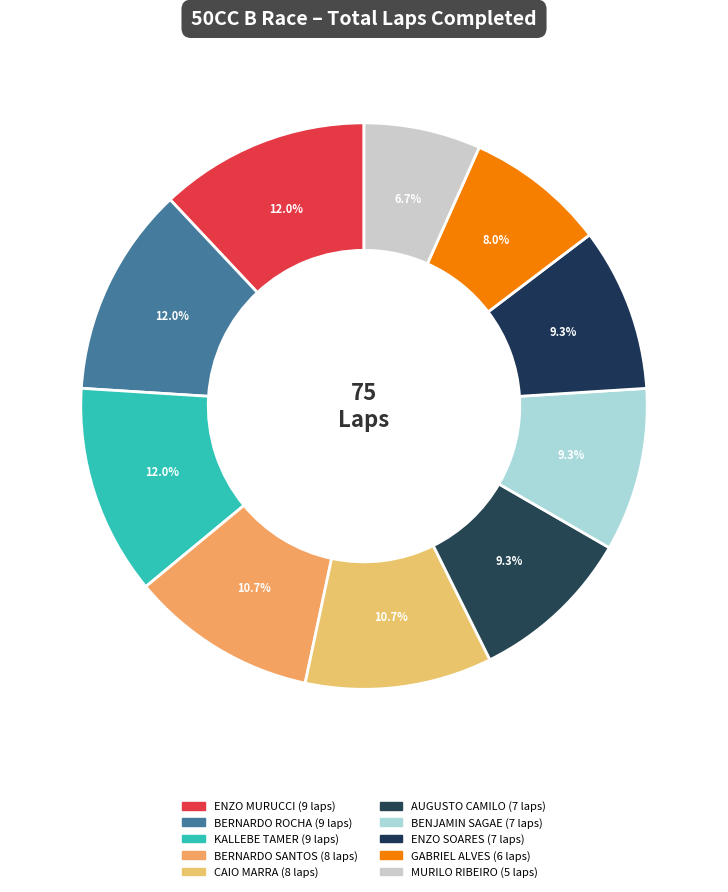

Rank the categories by value from lowest to highest.

MURILO RIBEIRO, GABRIEL ALVES, AUGUSTO CAMILO, BENJAMIN SAGAE, ENZO SOARES, BERNARDO SANTOS, CAIO MARRA, ENZO MURUCCI, BERNARDO ROCHA, KALLEBE TAMER